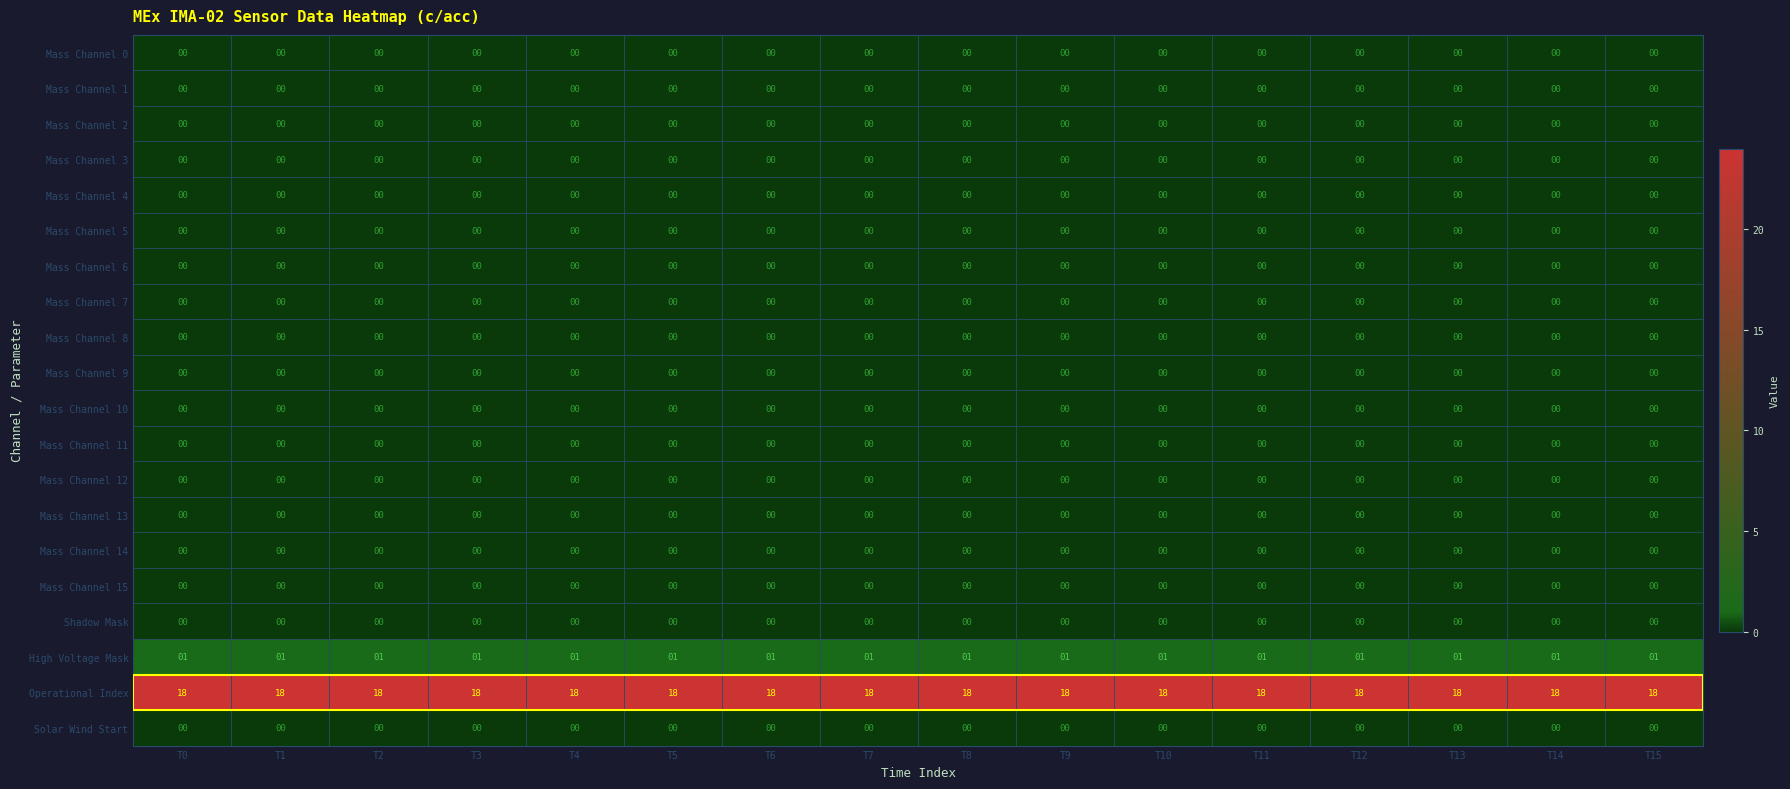

What is the total value across all series at T5?

19